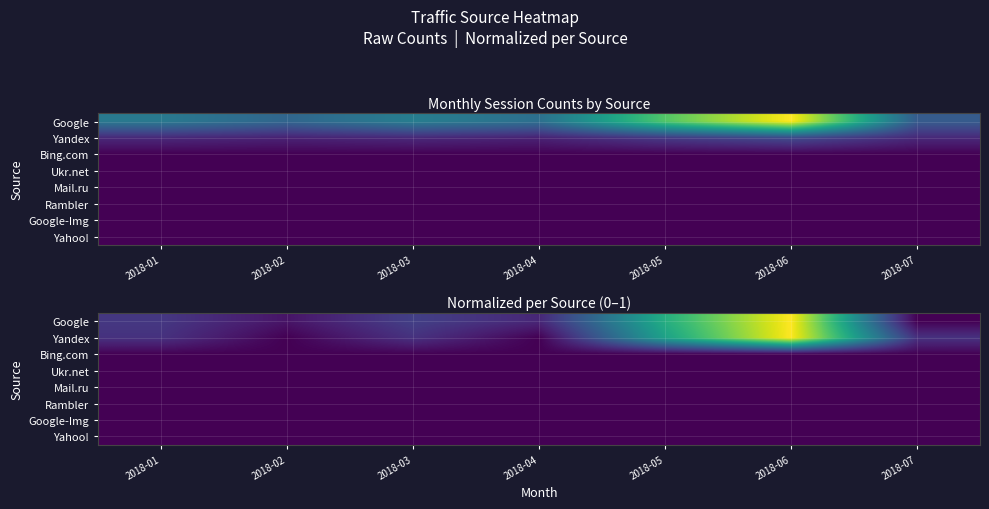

Rank the categories by Yandex value from highest to lowest.

2018-06, 2018-05, 2018-01, 2018-03, 2018-07, 2018-02, 2018-04